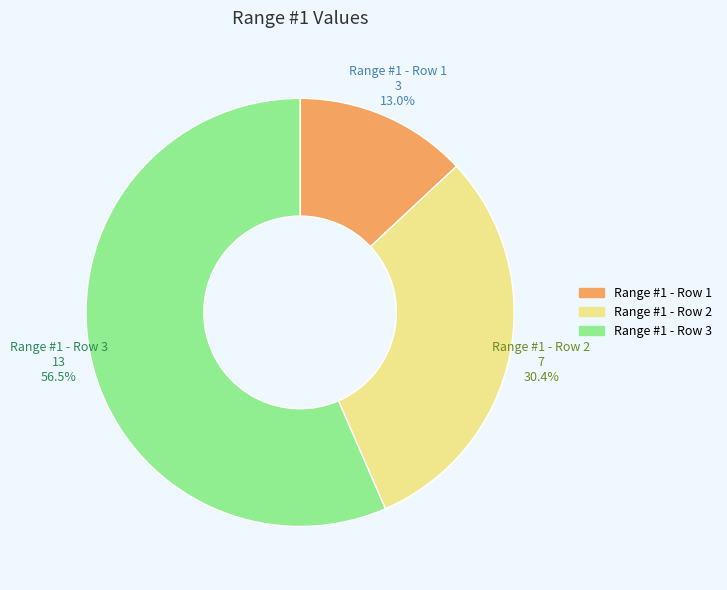

What is the total percentage of Range #1 - Row 2 and Range #1 - Row 3?

87.0%